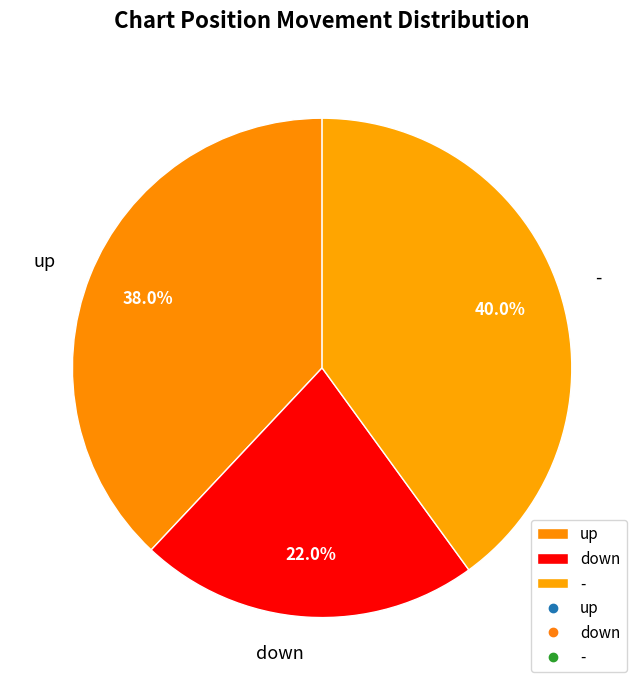

Count the number of slices in the pie.

3